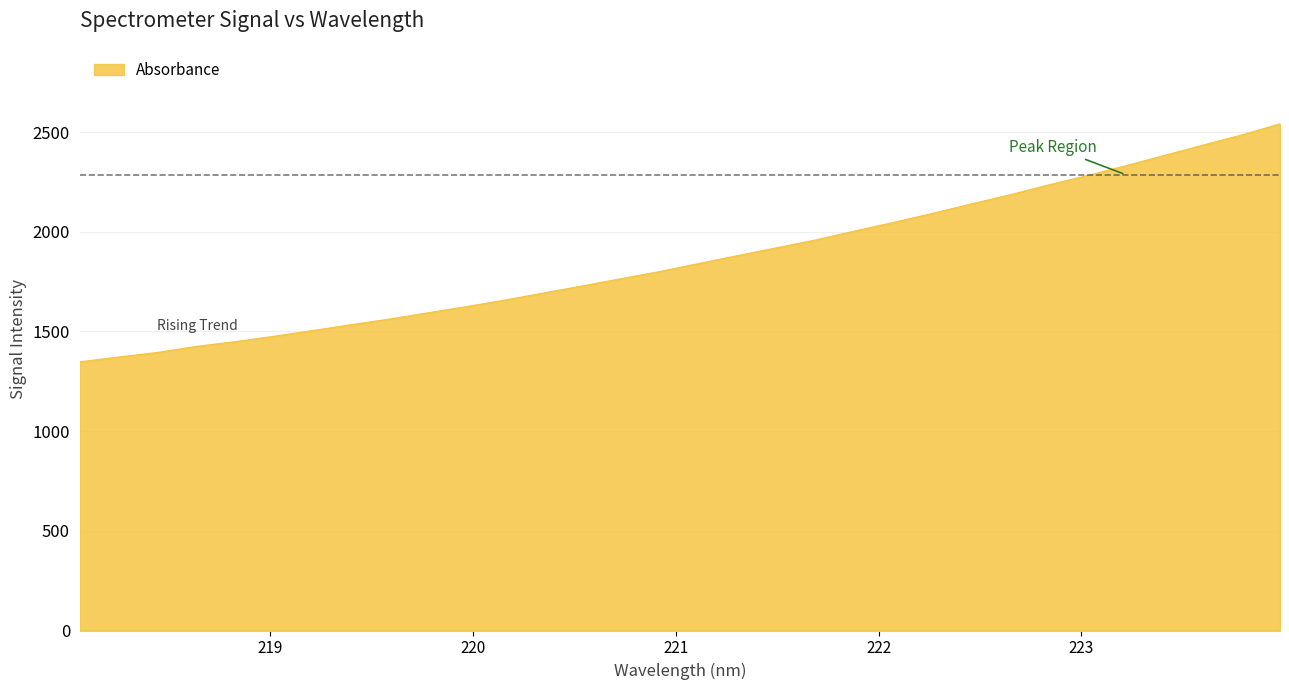

What is the smallest value displayed?

1347.7